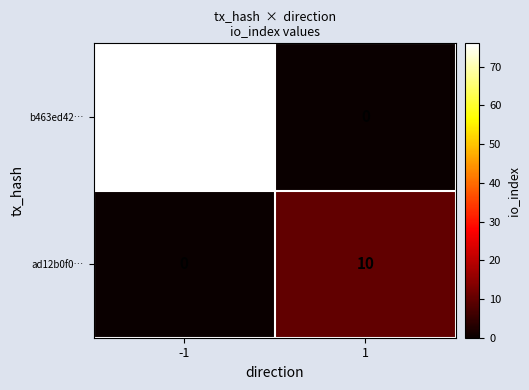

Rank the series by their average value, from lowest to highest.

ad12b0f0…, b463ed42…